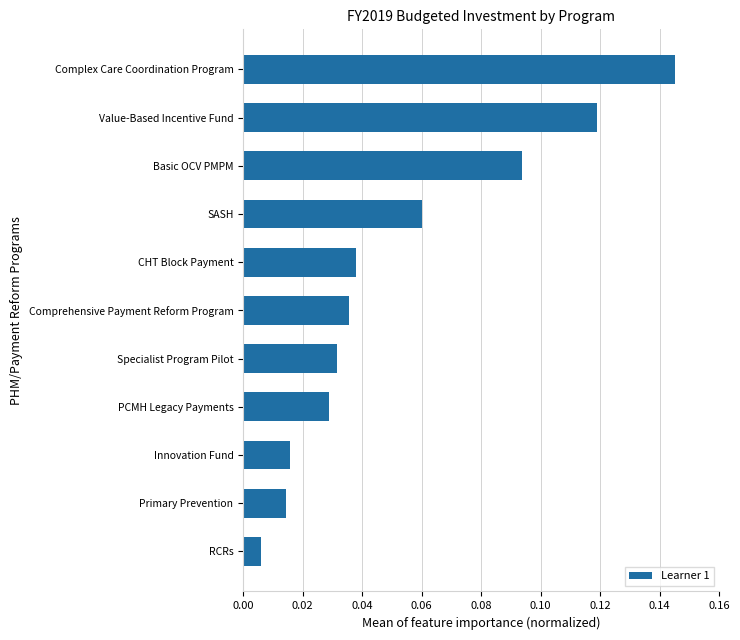

Does the chart contain stacked bars?

No